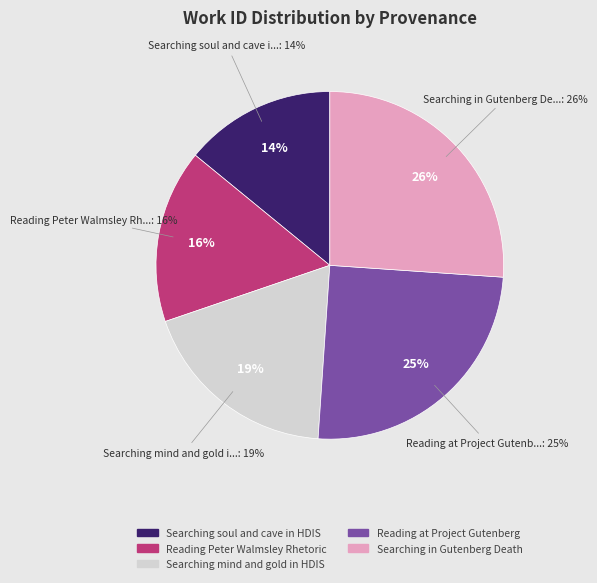

To the nearest percent, what portion does Reading Peter Walmsley Rhetoric represent?

16%